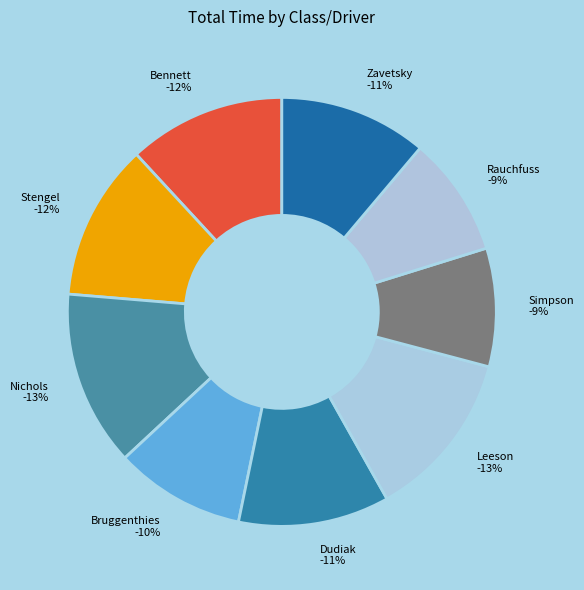

How many slices are in this pie chart?

9